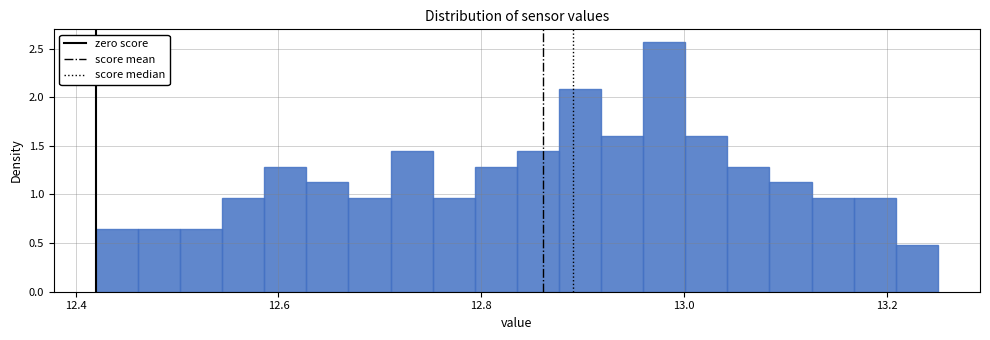

Around what value on the x-axis is the tallest bar? Give the approximate position of its centre, as read against the axis.

12.98